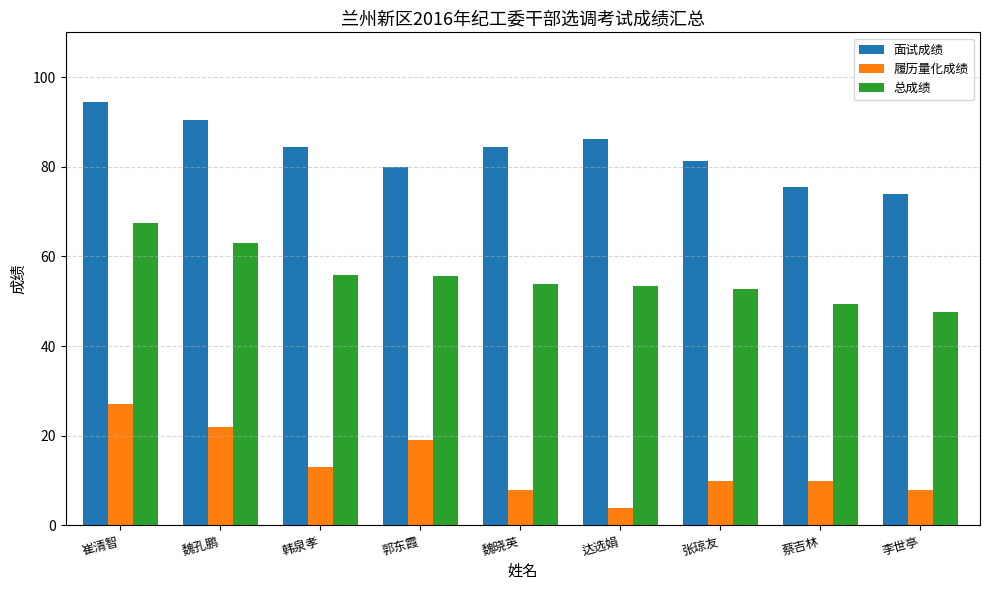

Count the number of data series in this chart.

3